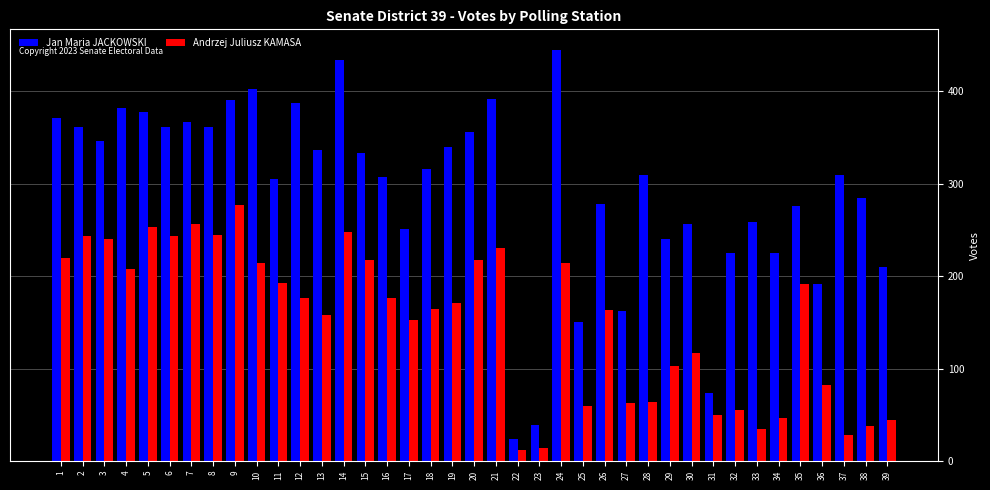

What is the difference between the maximum and minimum values in the Andrzej Juliusz KAMASA series?

265